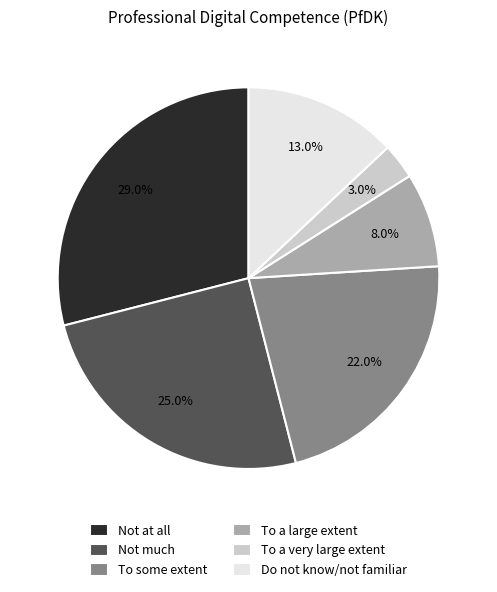

Does Do not know/not familiar represent more than half of the total?

No